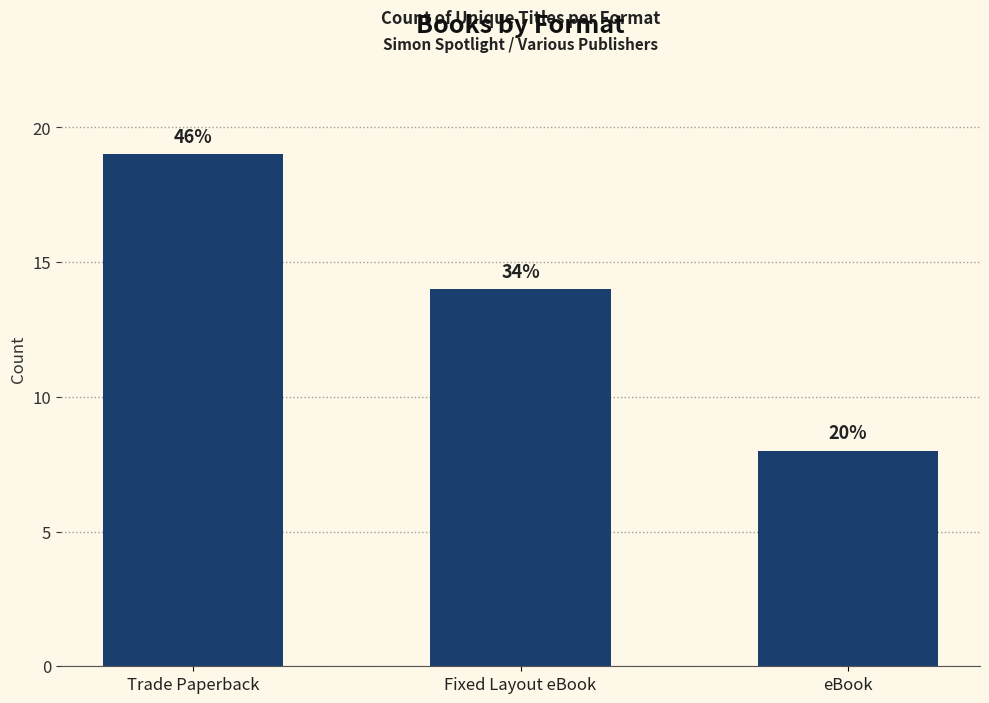

Is it true that the value at eBook is 2?

False